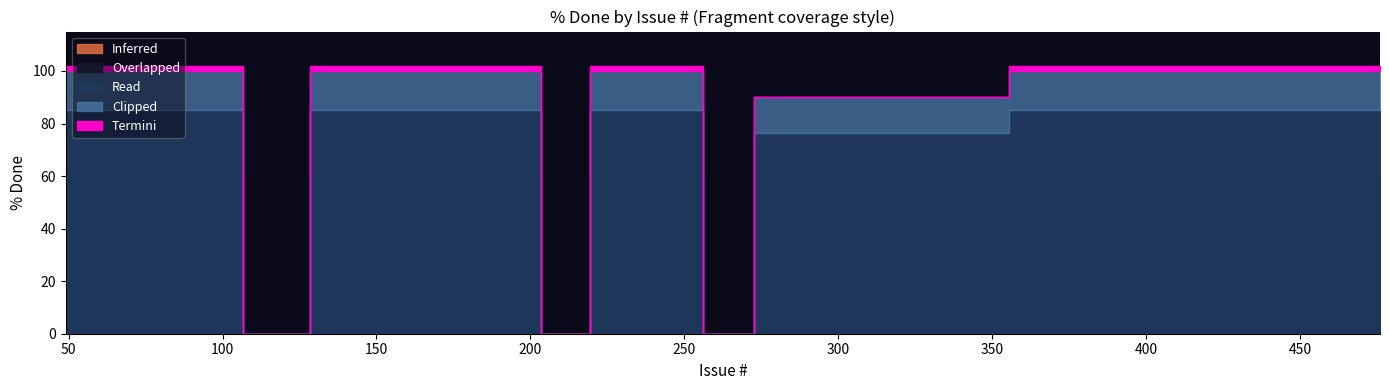

What is the total value across all series at 137?

100